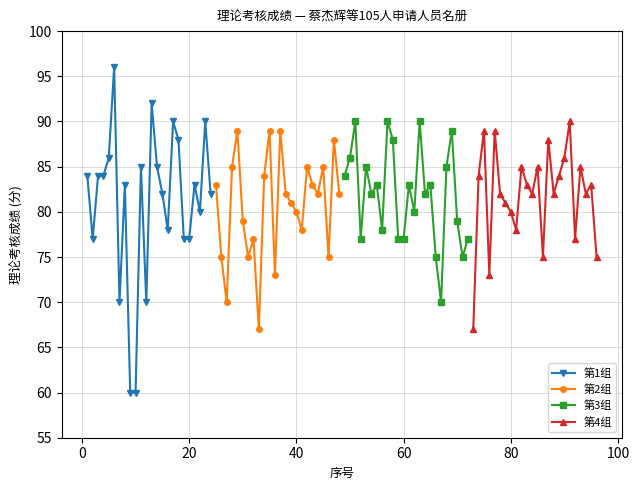

What is the value of the 第1组 point at the 8th from the left?

83